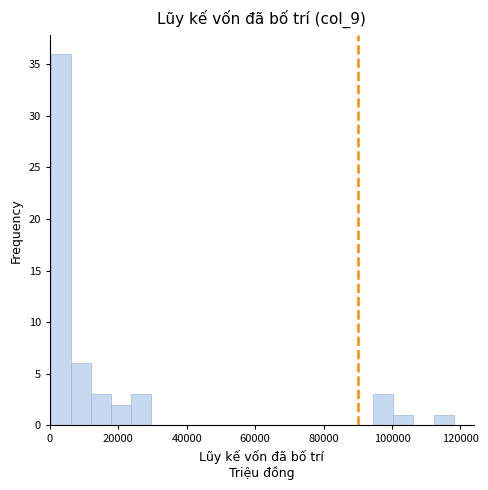

Read against the x-axis, roughly where is the centre of the tallest bar?

4000